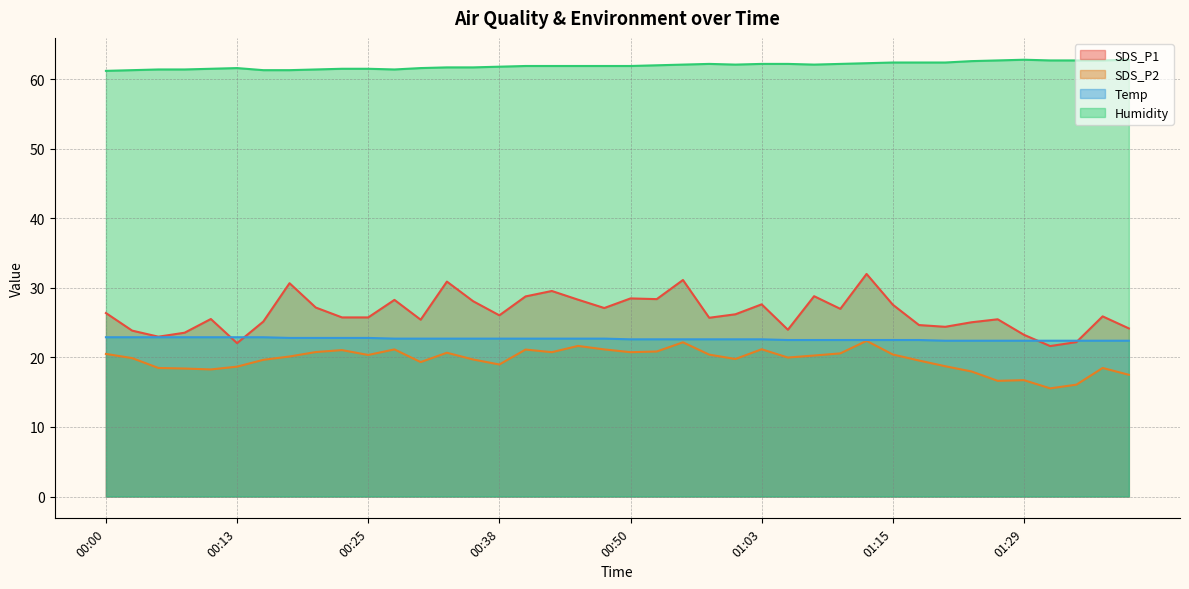

How many series are shown in this chart?

4